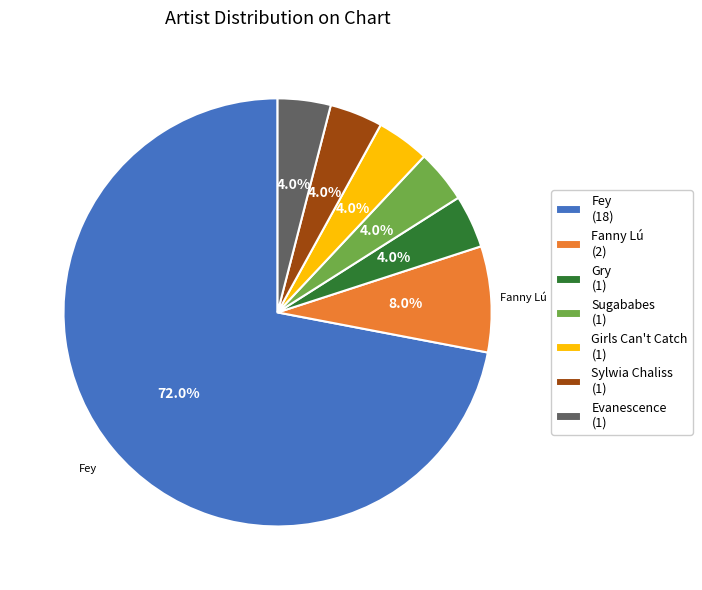

Is there a majority slice in this chart?

Yes